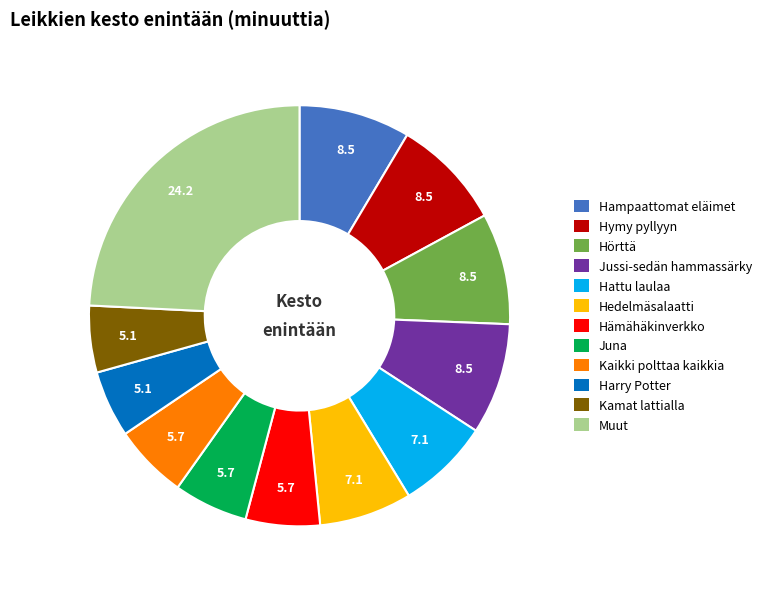

What is the largest slice in the pie chart?

Muut